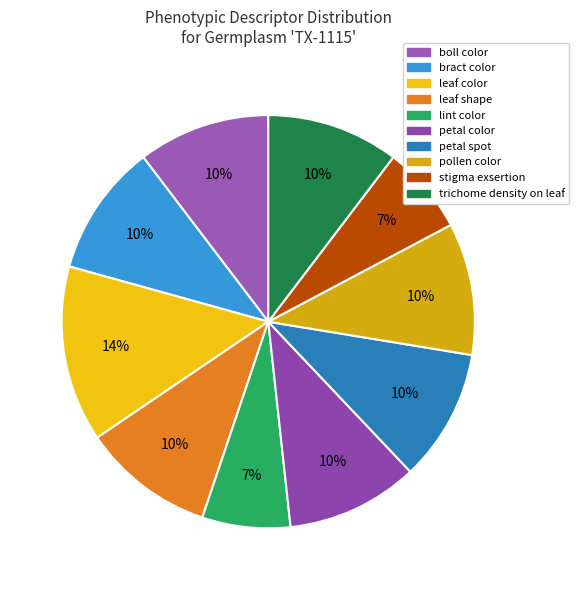

To the nearest percent, what portion does petal color represent?

10%